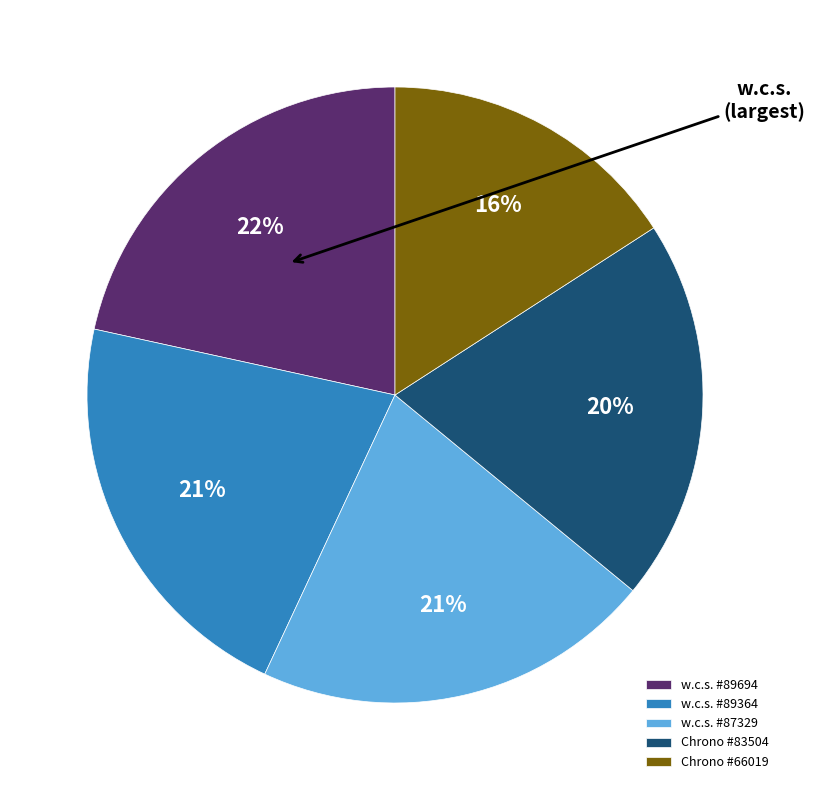

To the nearest percent, what is the average slice percentage?

20%